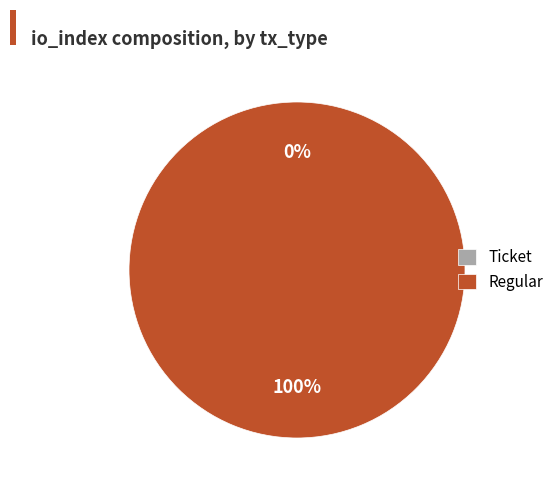

To the nearest percent, what is the difference between the largest and smallest slice percentages?

100%